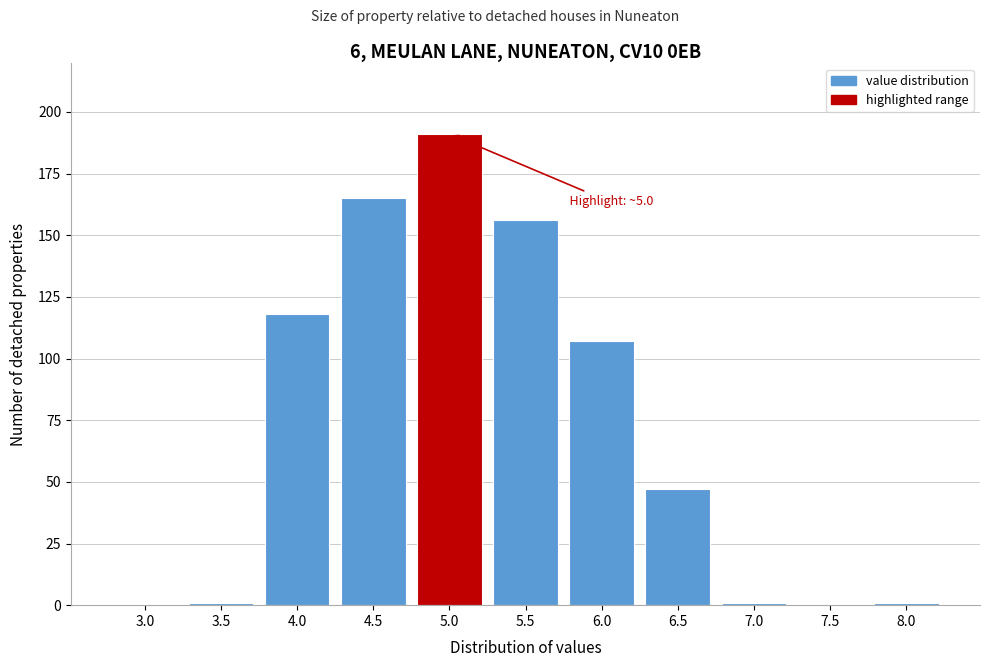

Reading right to left, extract all data points from this chart.

8.0=1	7.5=0	7.0=1	6.5=47	6.0=107	5.5=156	5.0=191	4.5=165	4.0=118	3.5=1	3.0=0